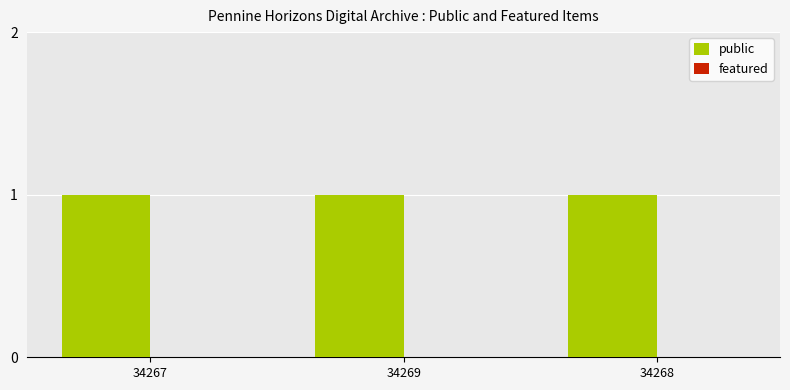

Which series has the largest total across all categories?

public